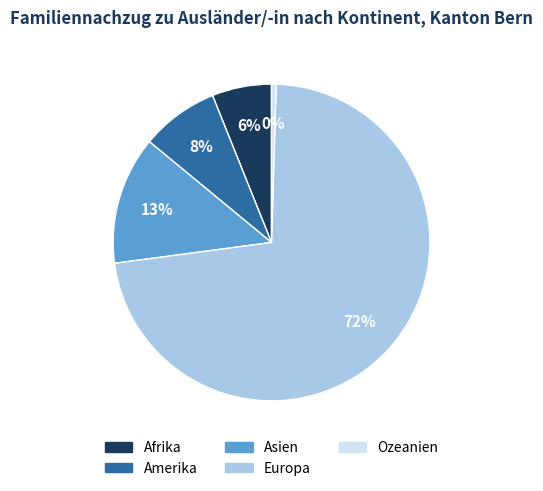

Rank the categories by value from lowest to highest.

Ozeanien, Afrika, Amerika, Asien, Europa